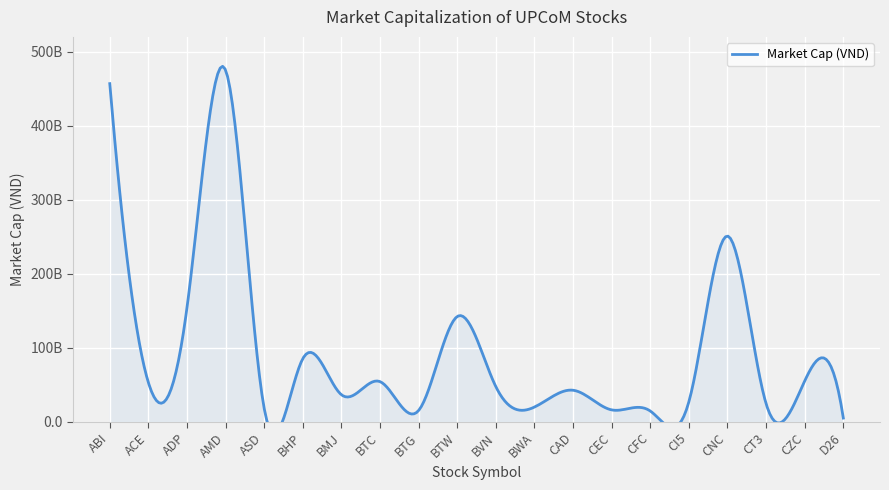

What is the label of the 19th point from the right?

ACE